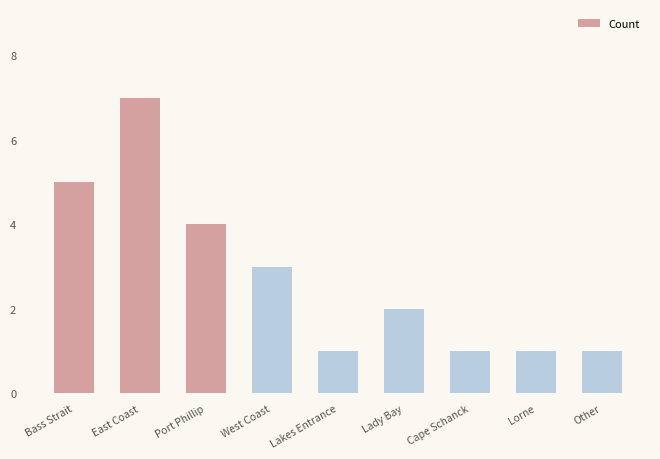

What is the smallest value displayed?

1